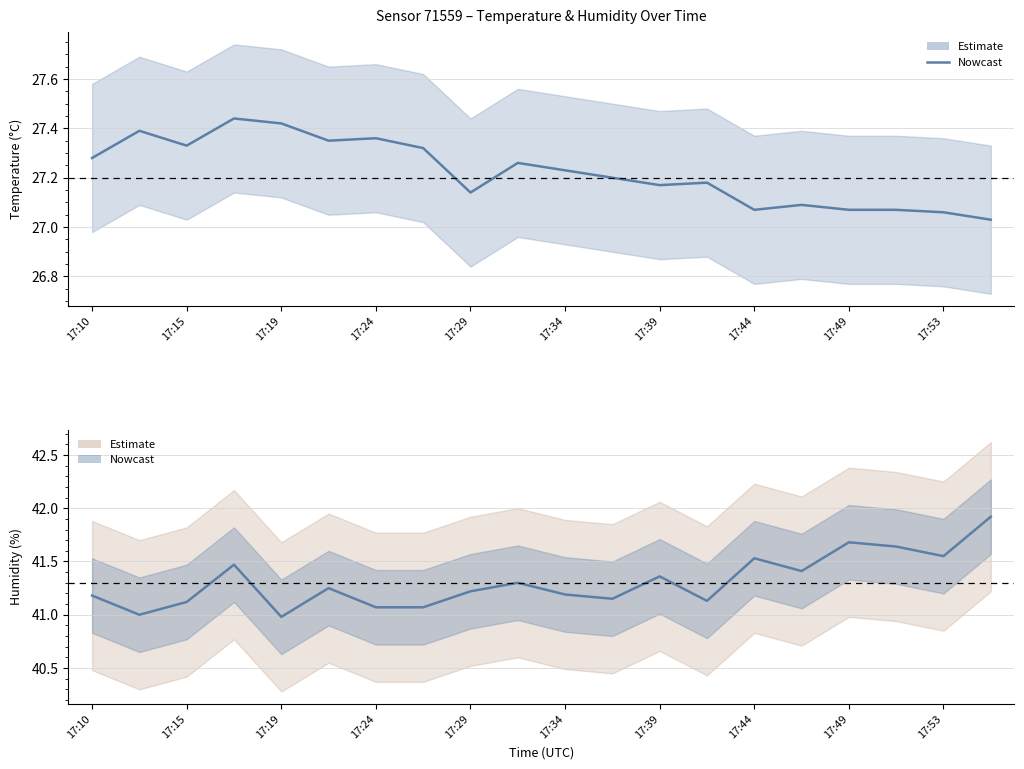

At 17:44, list the series in order from largest to smallest.

Nowcast (humidity), Nowcast (temperature)